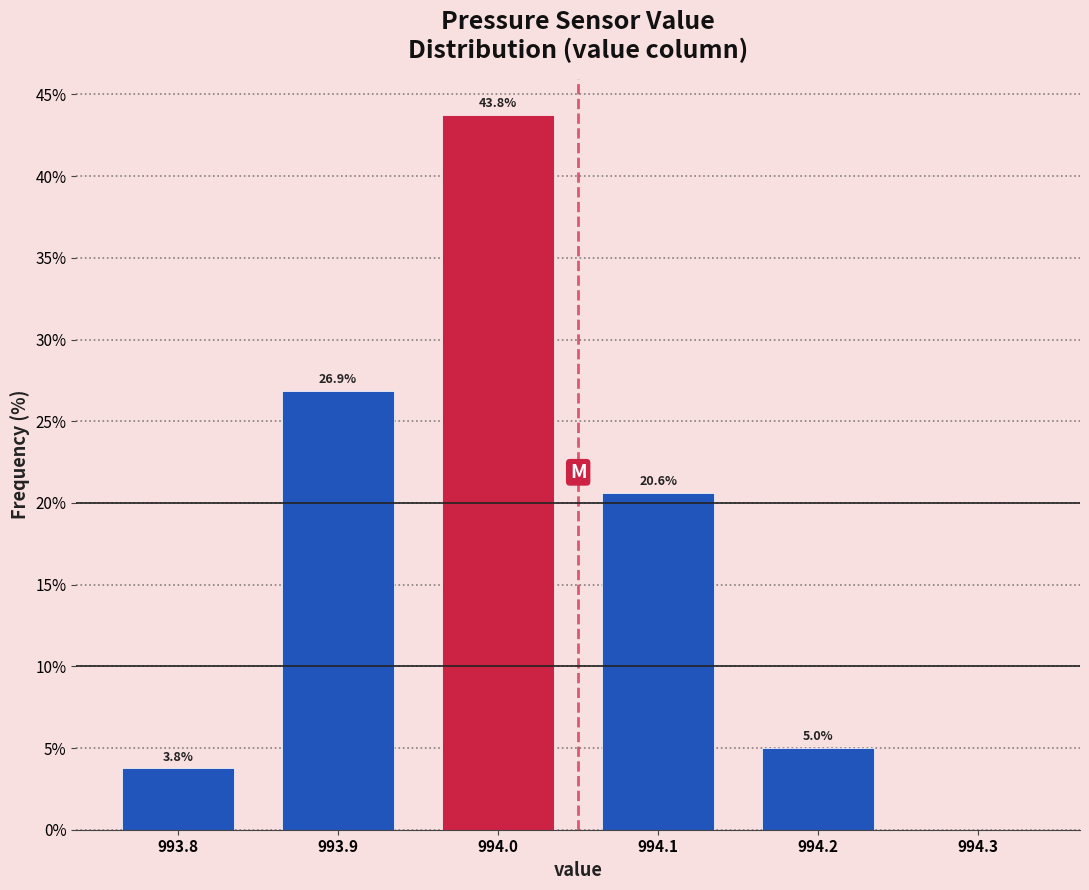

Reading right to left, what are all the values shown in this chart?

994.3=0.0	994.2=5.0	994.1=20.6	994.0=43.8	993.9=26.9	993.8=3.8